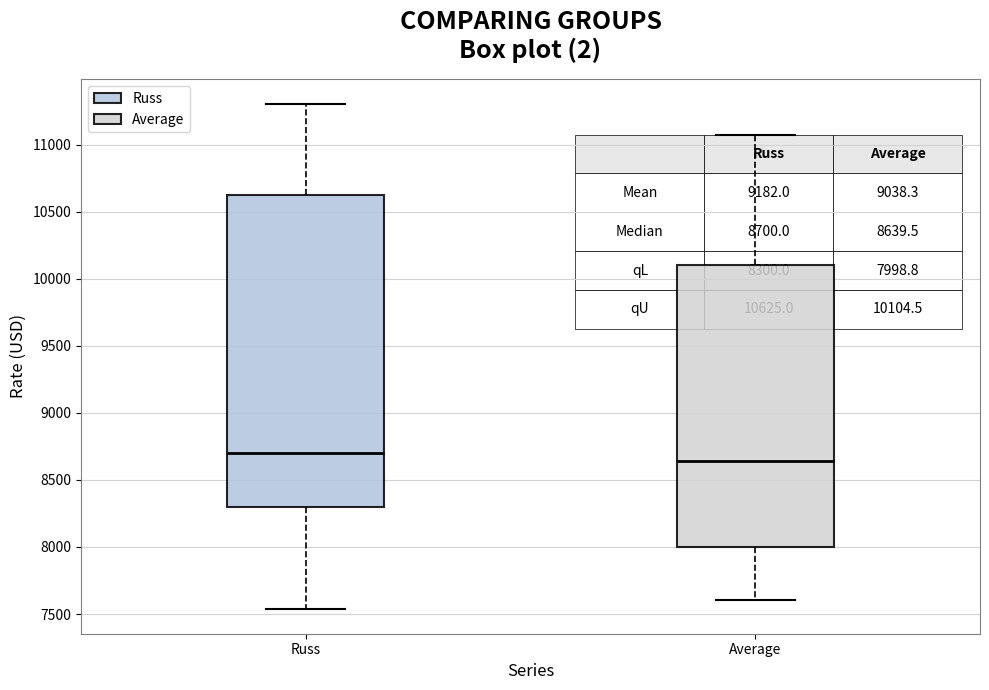

Which box's median line is the lowest?

Average